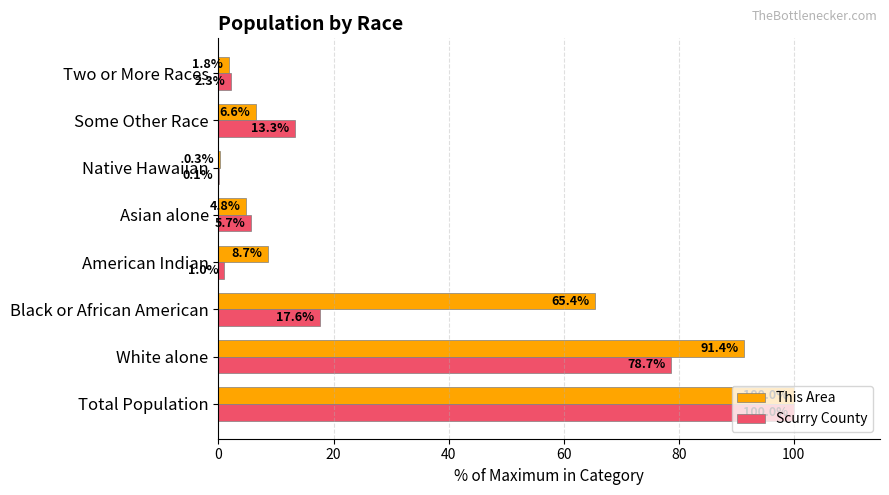

What is the sum of the This Area values at Asian alone and White alone?

96.2